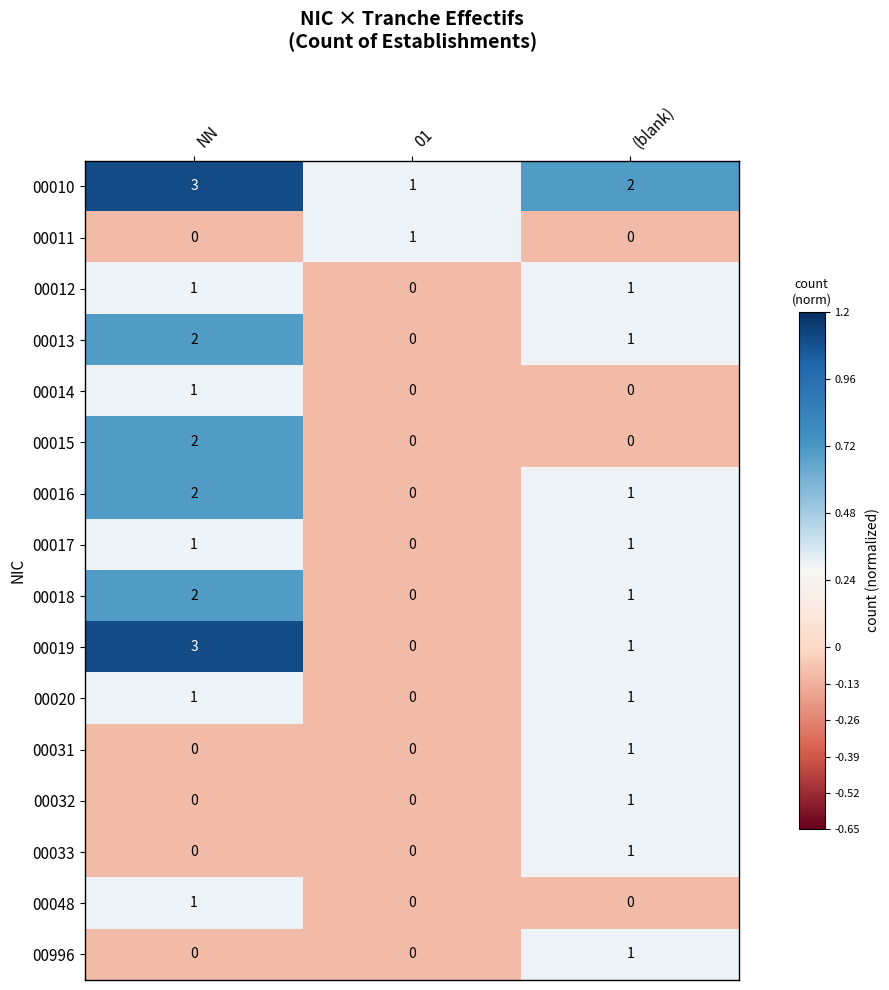

Count the 00996 values in the range 0 to 1.

3